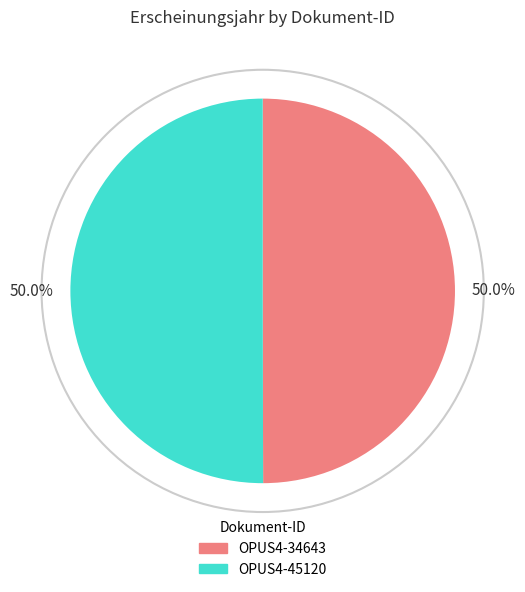

Do OPUS4-34643 and OPUS4-45120 together represent more than half of the pie?

Yes